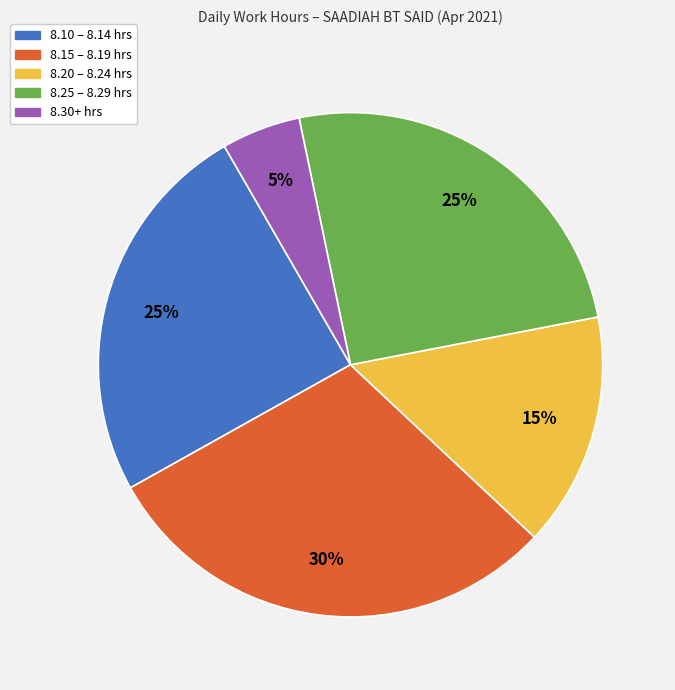

Count the number of slices in the pie.

5